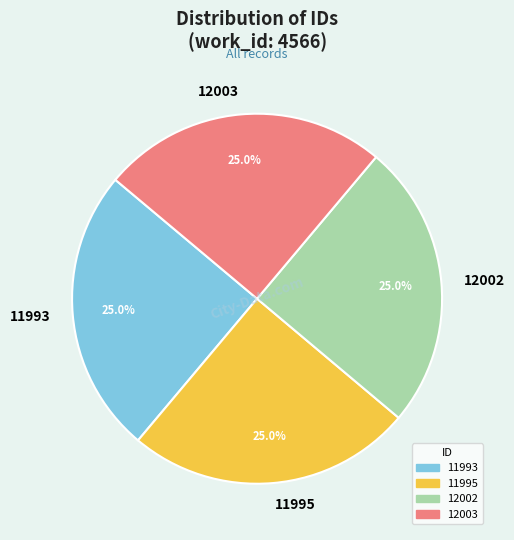

What is the ratio of the value at 12003 to the value at 11993?

1.0